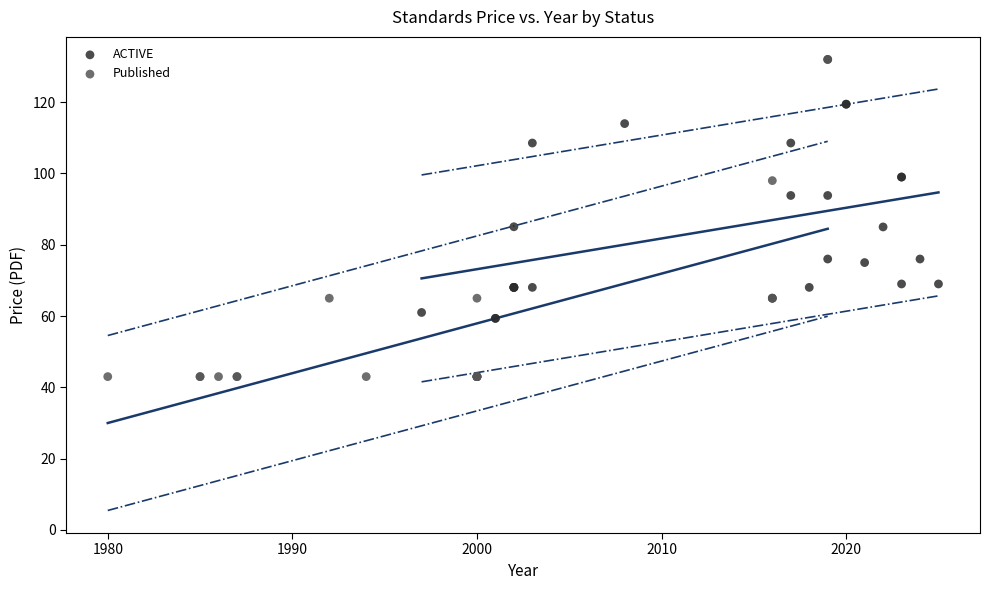

Which series reaches the minimum Y coordinate?

Published